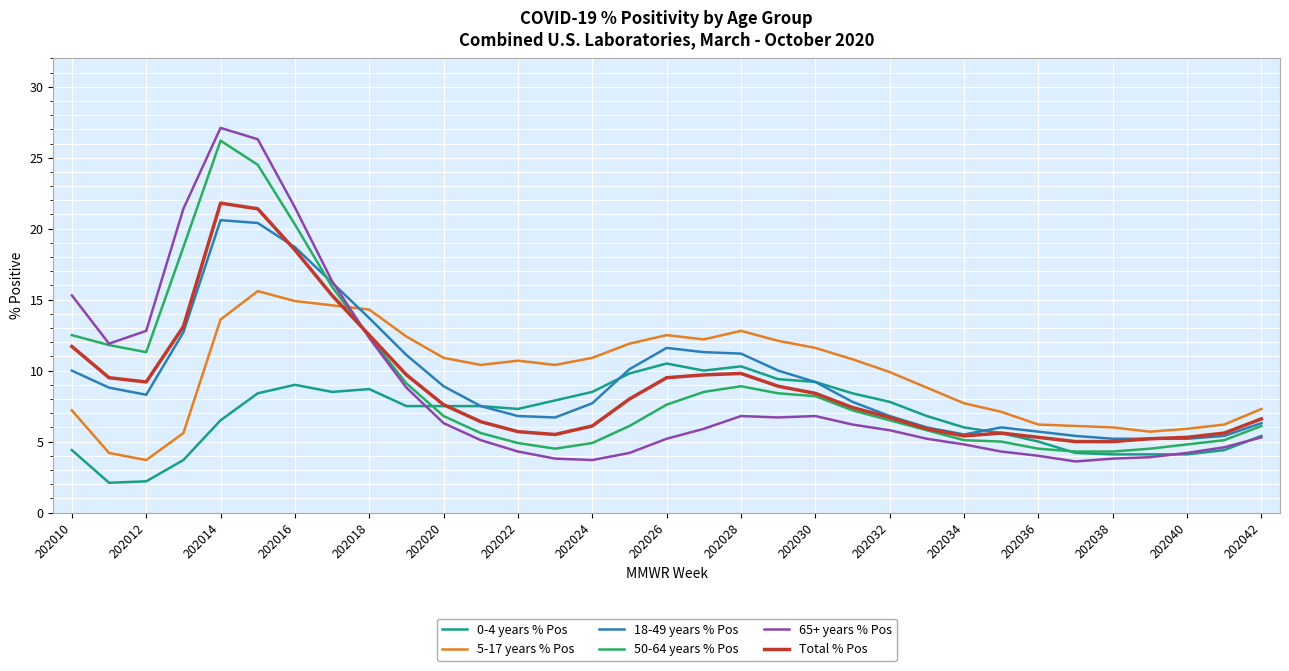

True or false: 18-49 years % Pos and 50-64 years % Pos cross at least once.

True